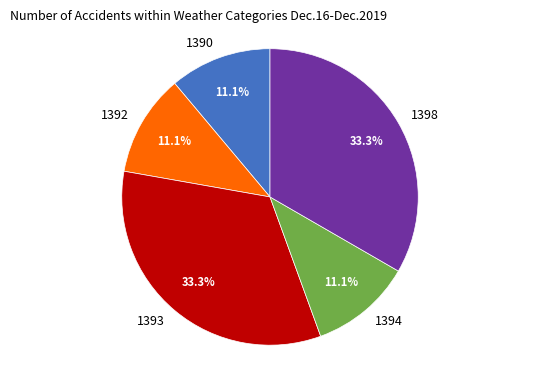

How many slices are in this pie chart?

5